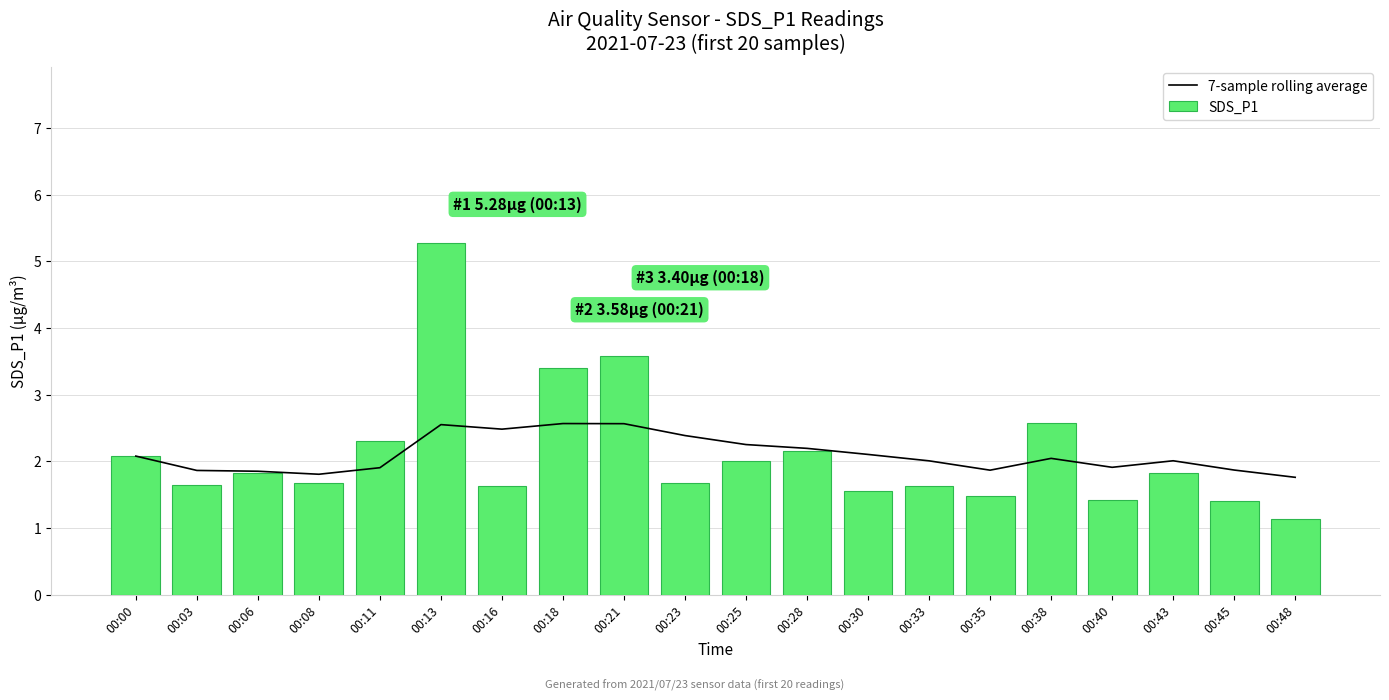

Which has a higher value, 00:08 or 00:21?

00:21